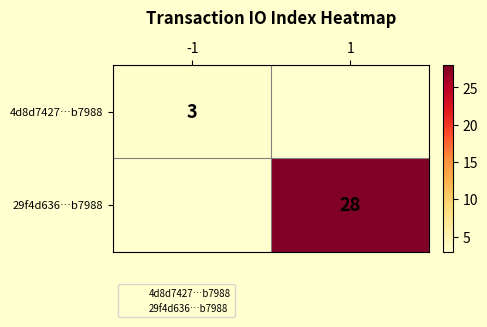

Is it true that 4d8d7427…b7988 equals 3 at -1?

True